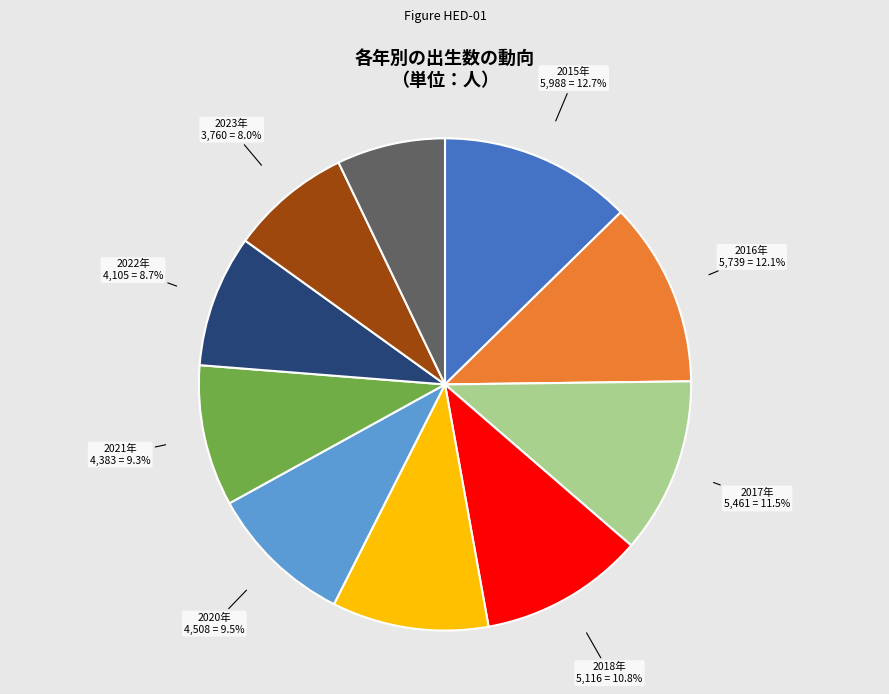

How many segments does this pie chart have?

10